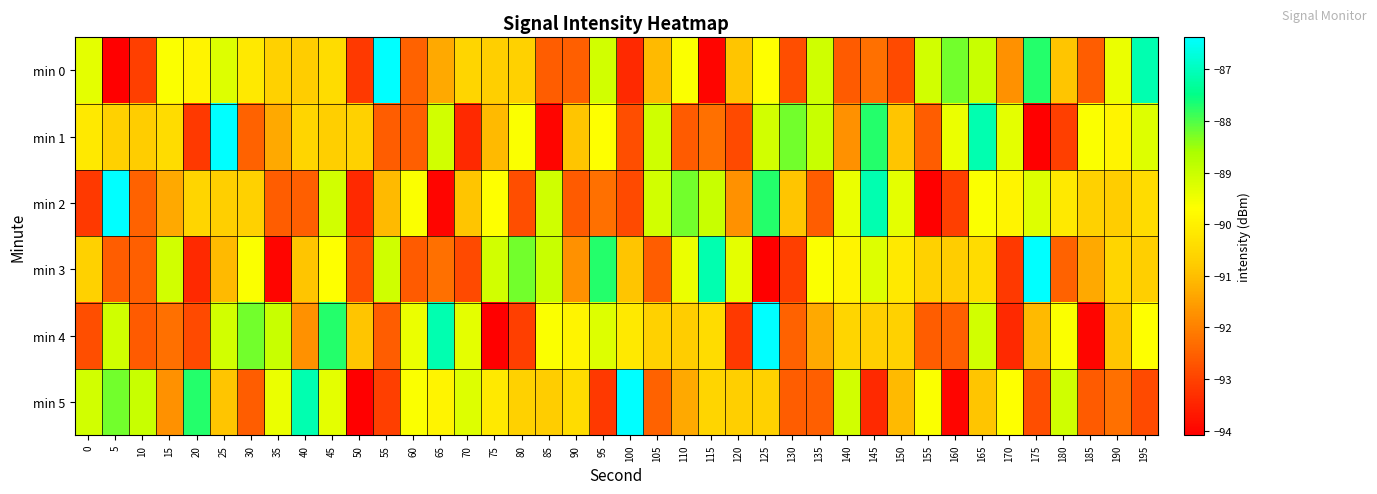

Which series has the widest spread of values?

min 0